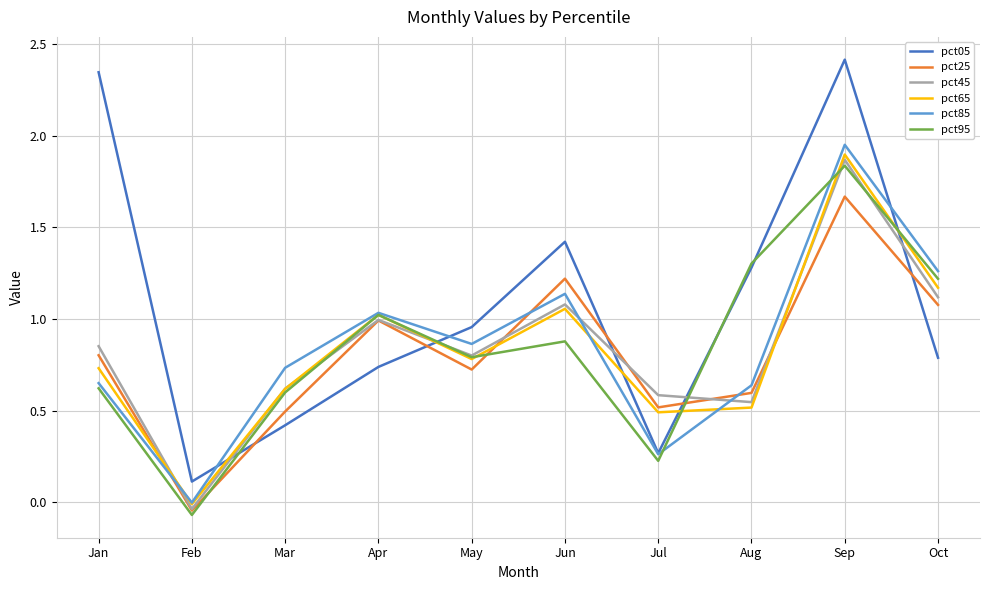

True or false: pct45 has more than 2 points higher than both neighbors.

True